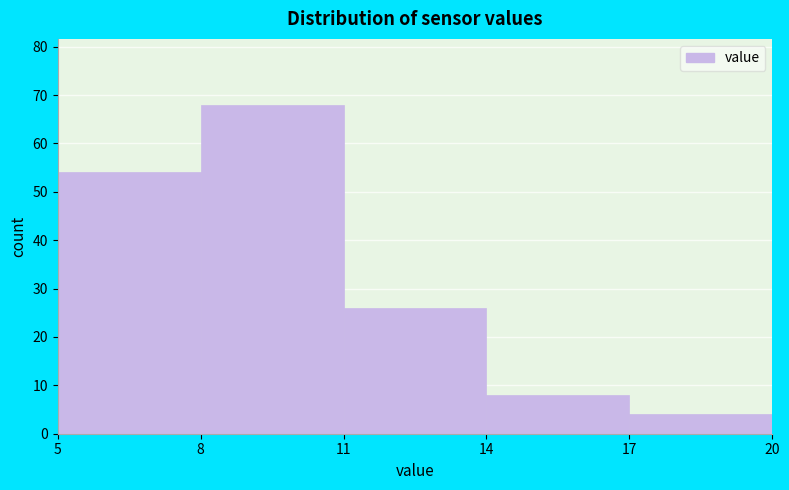

Reading left to right, list every bar in this chart as the range it spans on the x-axis followed by its height. The values are not printed on the chart, so give them approximately, as read against the axis.

5 to 8: 54
8 to 11: 68
11 to 14: 26
14 to 17: 8
17 to 20: 4